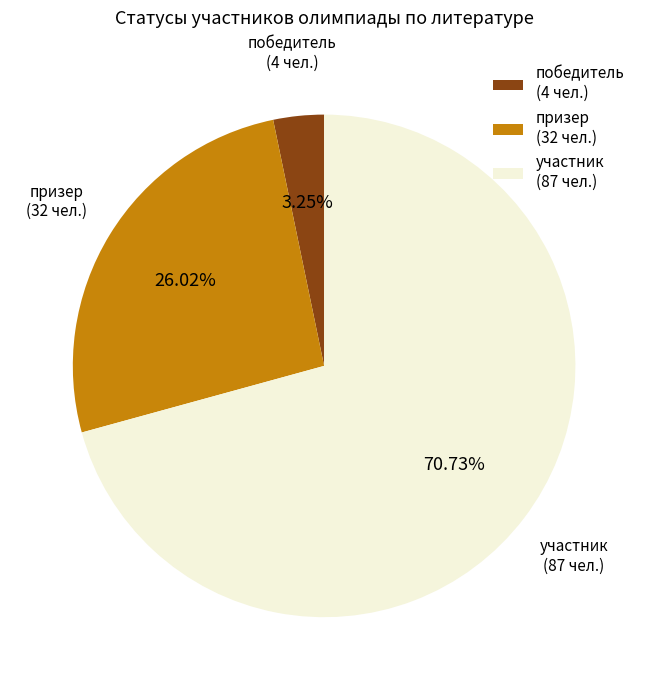

Which category has the biggest portion of the pie?

участник